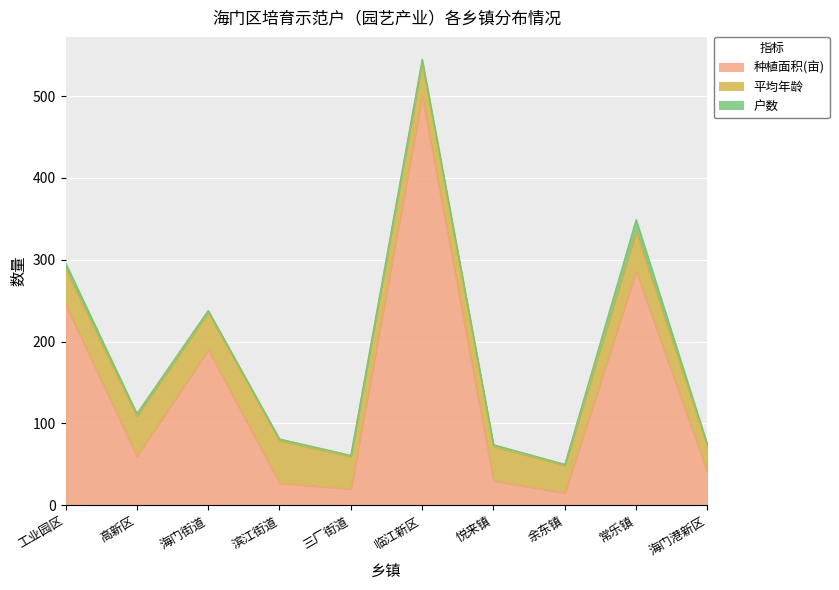

True or false: 平均年龄 and 户数 intersect in this chart.

False